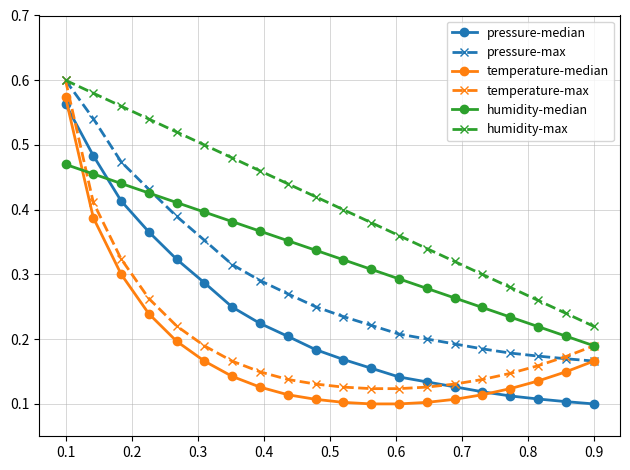

Which series has the largest total across all categories?

humidity-max